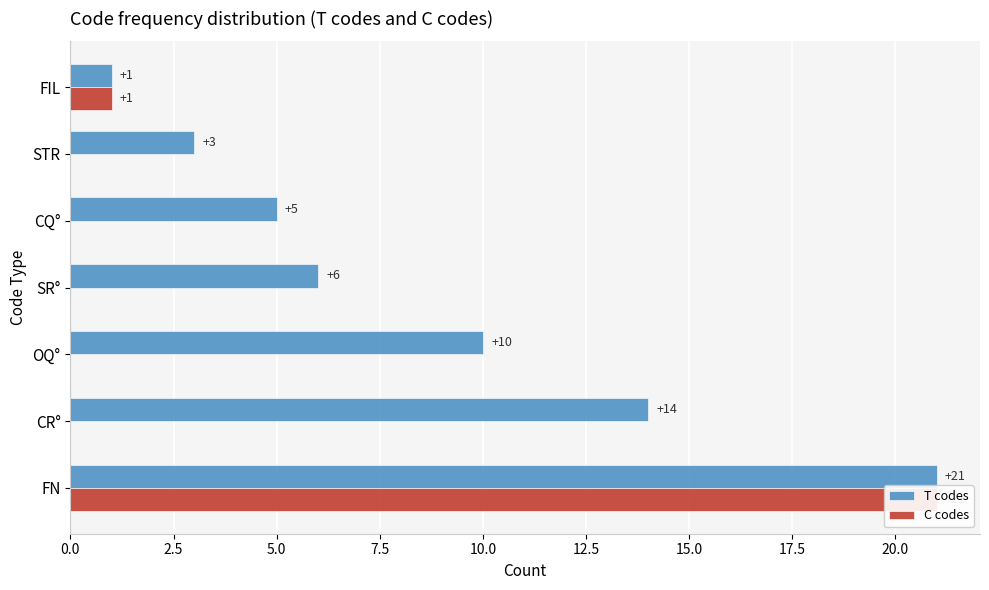

Which series changed the most between SR° and FIL?

T codes